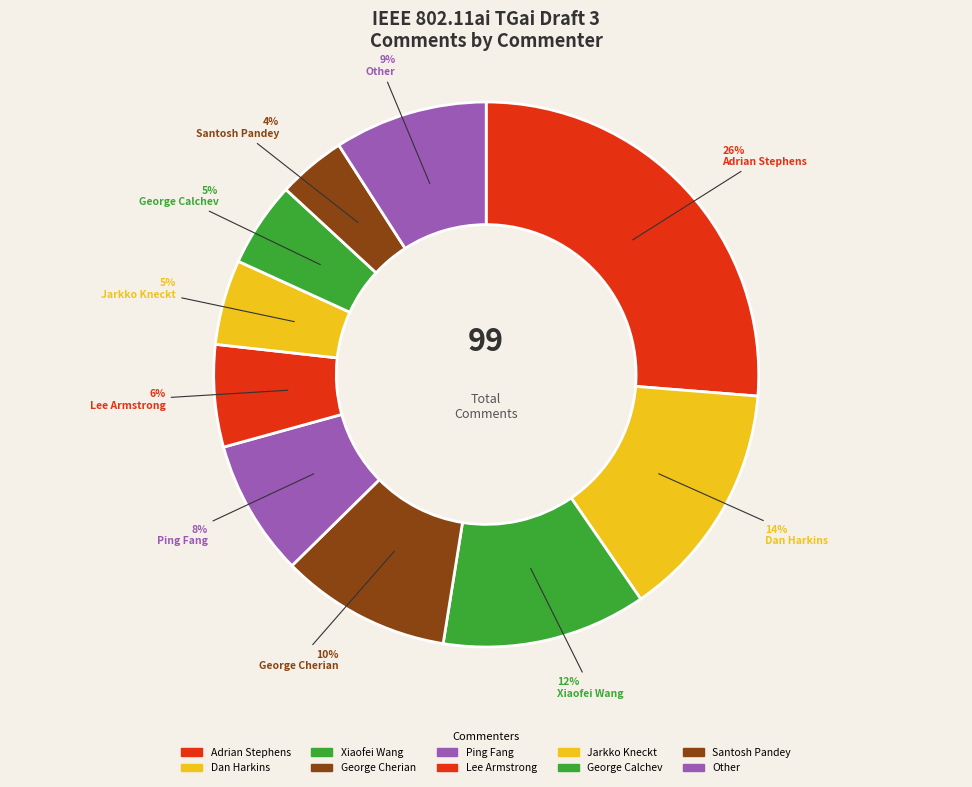

Combined, do Lee Armstrong and Dan Harkins account for over 50%?

No